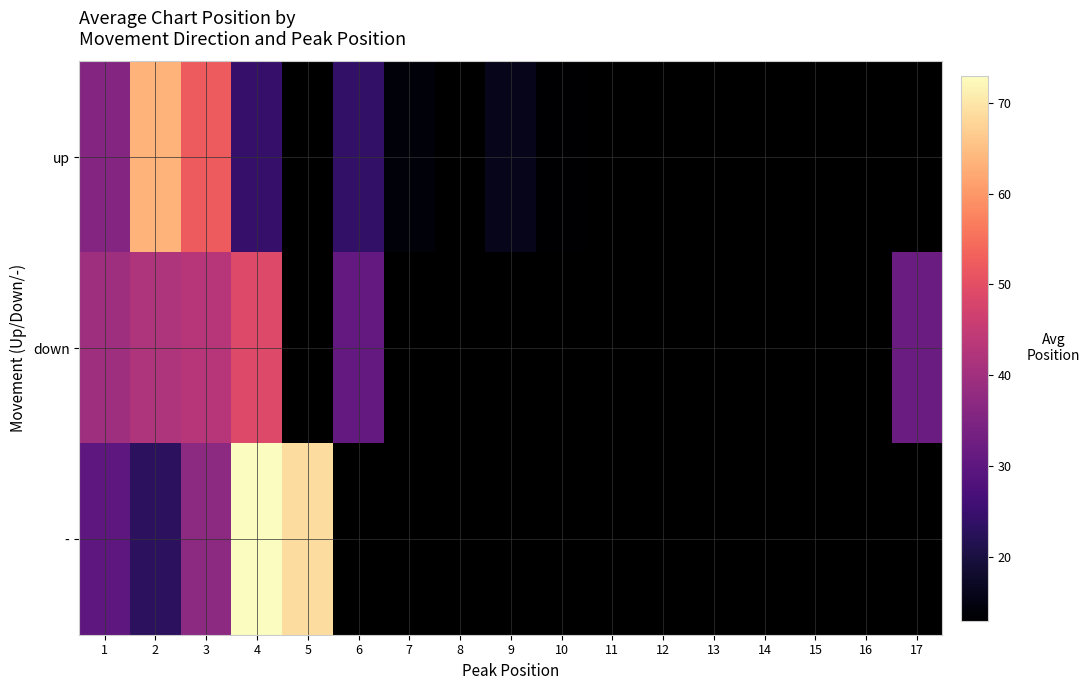

Rank the series at 4 from lowest to highest value.

up, down, -